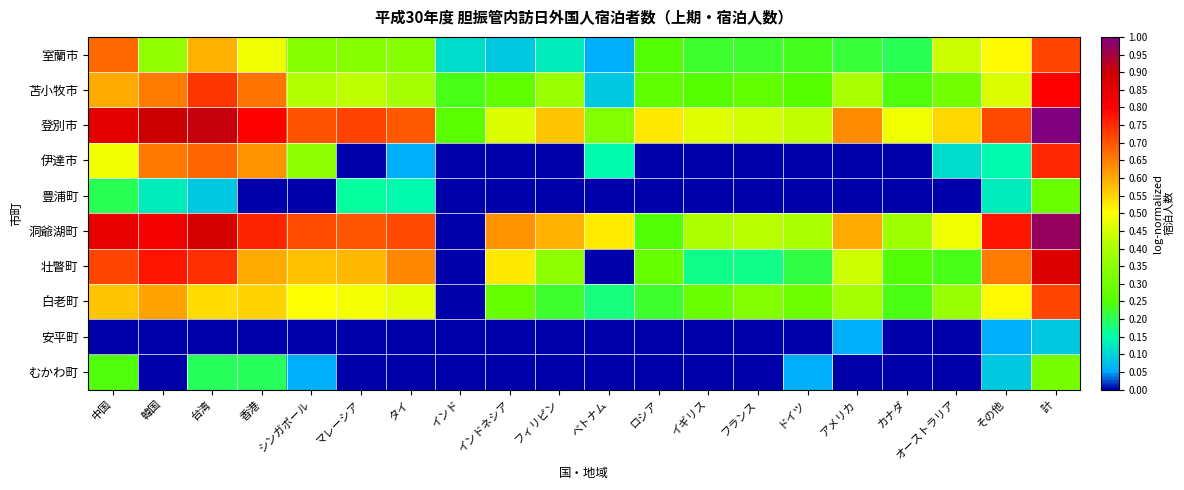

Reading left to right, extract all data points from this chart.

室蘭市: 中国=0.7	韓国=0.4	台湾=0.6	香港=0.5	シンガポール=0.3	マレーシア=0.3	タイ=0.3	インド=0.1	インドネシア=0.1	フィリピン=0.1	ベトナム=0.1	ロシア=0.2	イギリス=0.2	フランス=0.2	ドイツ=0.2	アメリカ=0.2	カナダ=0.2	オーストラリア=0.4	その他=0.5	計=0.7
苫小牧市: 中国=0.6	韓国=0.7	台湾=0.7	香港=0.7	シンガポール=0.4	マレーシア=0.4	タイ=0.4	インド=0.2	インドネシア=0.3	フィリピン=0.4	ベトナム=0.1	ロシア=0.3	イギリス=0.3	フランス=0.3	ドイツ=0.3	アメリカ=0.4	カナダ=0.2	オーストラリア=0.3	その他=0.5	計=0.8
登別市: 中国=0.8	韓国=0.9	台湾=0.9	香港=0.8	シンガポール=0.7	マレーシア=0.7	タイ=0.7	インド=0.3	インドネシア=0.5	フィリピン=0.6	ベトナム=0.3	ロシア=0.5	イギリス=0.5	フランス=0.4	ドイツ=0.4	アメリカ=0.6	カナダ=0.5	オーストラリア=0.5	その他=0.7	計=1.0
伊達市: 中国=0.5	韓国=0.7	台湾=0.7	香港=0.6	シンガポール=0.4	マレーシア=0.0	タイ=0.1	インド=0.0	インドネシア=0.0	フィリピン=0.0	ベトナム=0.1	ロシア=0.0	イギリス=0.0	フランス=0.0	ドイツ=0.0	アメリカ=0.0	カナダ=0.0	オーストラリア=0.1	その他=0.1	計=0.8
豊浦町: 中国=0.2	韓国=0.1	台湾=0.1	香港=0.0	シンガポール=0.0	マレーシア=0.2	タイ=0.1	インド=0.0	インドネシア=0.0	フィリピン=0.0	ベトナム=0.0	ロシア=0.0	イギリス=0.0	フランス=0.0	ドイツ=0.0	アメリカ=0.0	カナダ=0.0	オーストラリア=0.0	その他=0.1	計=0.3
洞爺湖町: 中国=0.8	韓国=0.8	台湾=0.9	香港=0.8	シンガポール=0.7	マレーシア=0.7	タイ=0.7	インド=0.0	インドネシア=0.6	フィリピン=0.6	ベトナム=0.5	ロシア=0.2	イギリス=0.4	フランス=0.4	ドイツ=0.4	アメリカ=0.6	カナダ=0.4	オーストラリア=0.5	その他=0.8	計=1.0
壮瞥町: 中国=0.7	韓国=0.8	台湾=0.7	香港=0.6	シンガポール=0.6	マレーシア=0.6	タイ=0.6	インド=0.0	インドネシア=0.5	フィリピン=0.4	ベトナム=0.0	ロシア=0.3	イギリス=0.2	フランス=0.2	ドイツ=0.2	アメリカ=0.4	カナダ=0.2	オーストラリア=0.2	その他=0.7	計=0.9
白老町: 中国=0.6	韓国=0.6	台湾=0.5	香港=0.6	シンガポール=0.5	マレーシア=0.5	タイ=0.5	インド=0.0	インドネシア=0.3	フィリピン=0.2	ベトナム=0.2	ロシア=0.2	イギリス=0.3	フランス=0.3	ドイツ=0.3	アメリカ=0.4	カナダ=0.2	オーストラリア=0.4	その他=0.5	計=0.7
安平町: 中国=0.0	韓国=0.0	台湾=0.0	香港=0.0	シンガポール=0.0	マレーシア=0.0	タイ=0.0	インド=0.0	インドネシア=0.0	フィリピン=0.0	ベトナム=0.0	ロシア=0.0	イギリス=0.0	フランス=0.0	ドイツ=0.0	アメリカ=0.1	カナダ=0.0	オーストラリア=0.0	その他=0.1	計=0.1
むかわ町: 中国=0.2	韓国=0.0	台湾=0.2	香港=0.2	シンガポール=0.1	マレーシア=0.0	タイ=0.0	インド=0.0	インドネシア=0.0	フィリピン=0.0	ベトナム=0.0	ロシア=0.0	イギリス=0.0	フランス=0.0	ドイツ=0.1	アメリカ=0.0	カナダ=0.0	オーストラリア=0.0	その他=0.1	計=0.3